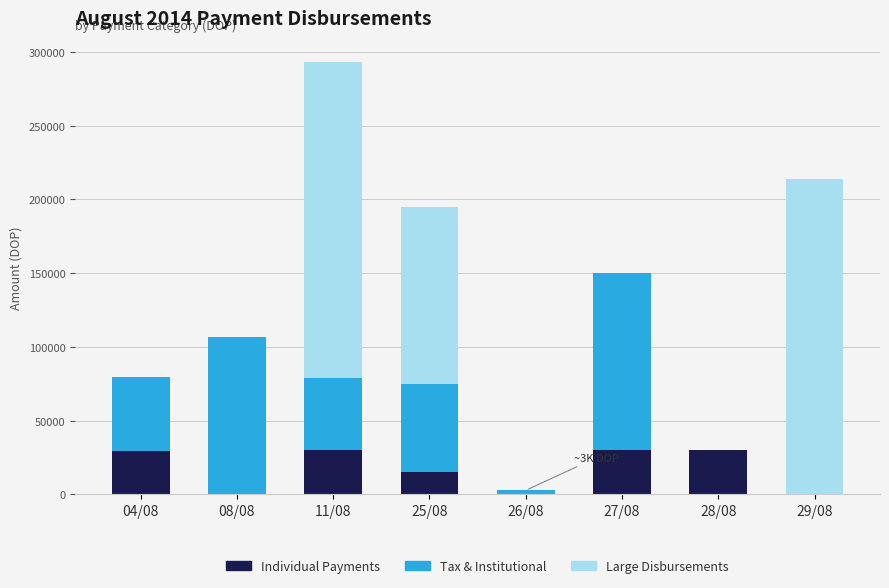

What is the maximum value for Individual Payments?

30163.6